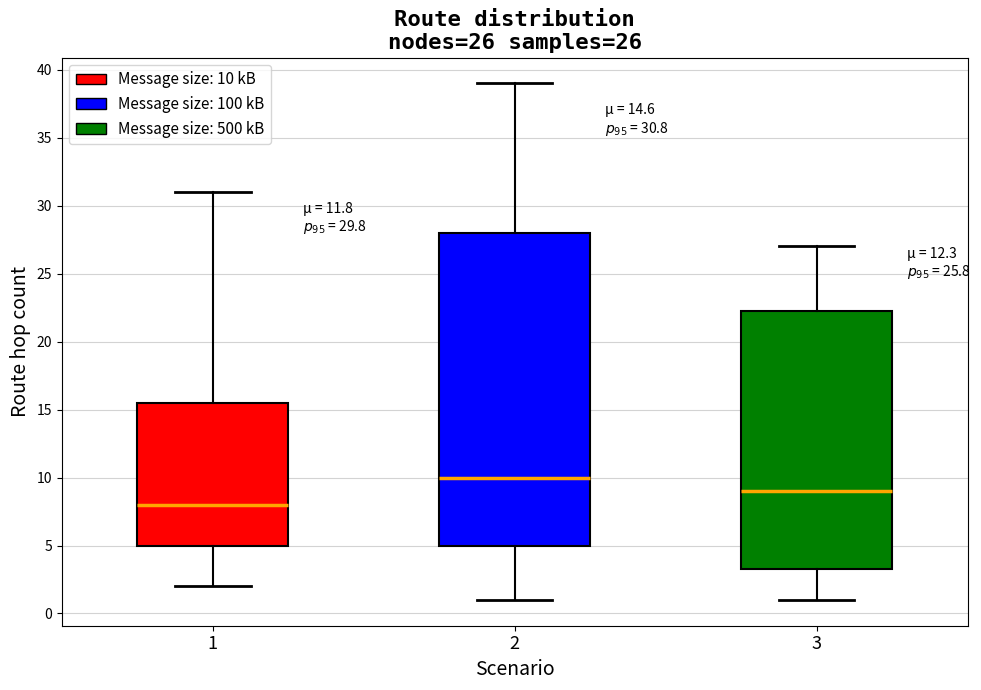

Which box's median line is the lowest?

1